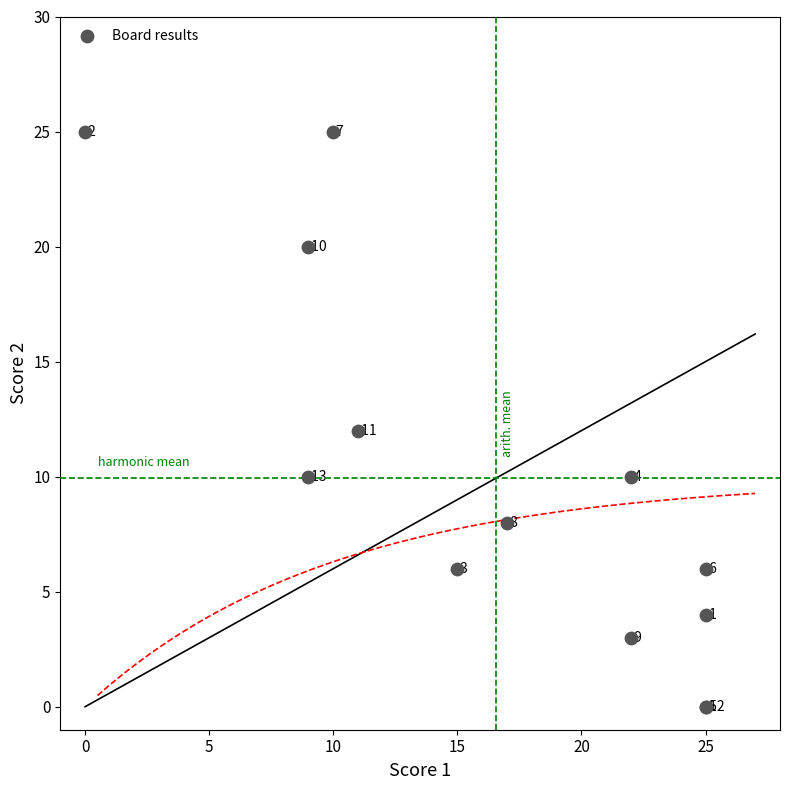

What Y value in the scatter plot is closest to 12?

12